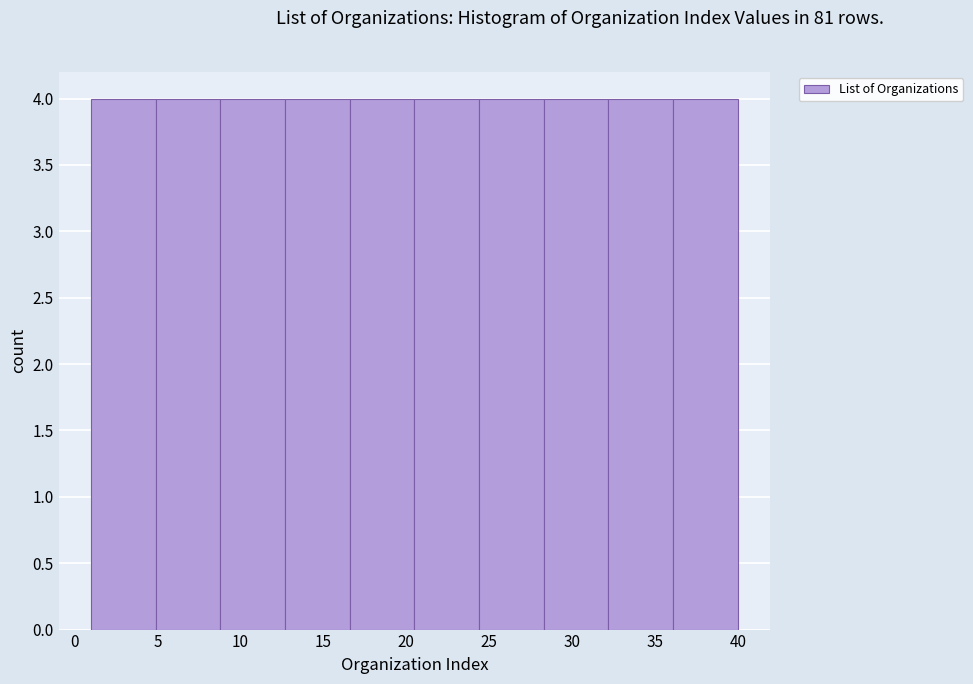

Reading left to right, transcribe this chart: for each bar, give the range it covers on the x-axis and its height. Neither the bar edges nor the heights are printed on the chart, so give them approximately, as read against the axes.

1.0 to 4.9: 4
4.9 to 8.8: 4
8.8 to 12.7: 4
12.7 to 16.6: 4
16.6 to 20.5: 4
20.5 to 24.4: 4
24.4 to 28.3: 4
28.3 to 32.2: 4
32.2 to 36.1: 4
36.1 to 40.0: 4